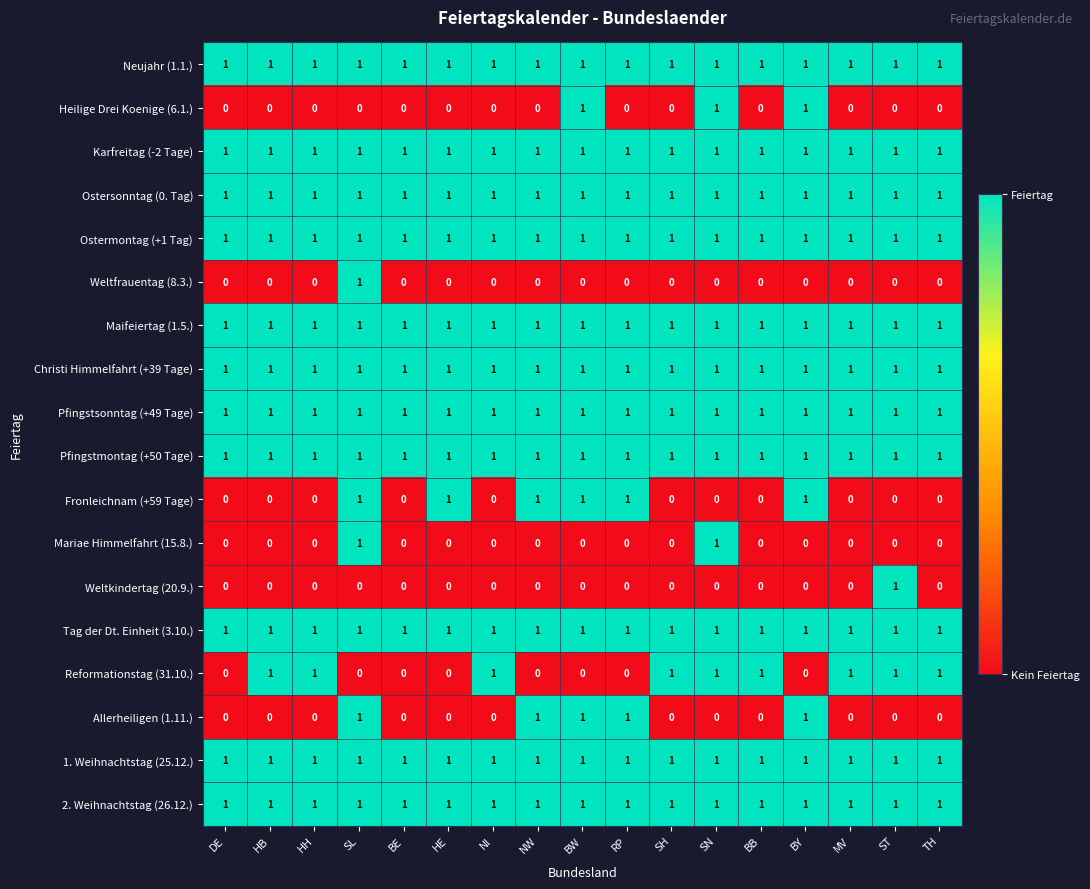

At which category is the sum across all series the highest?

SL